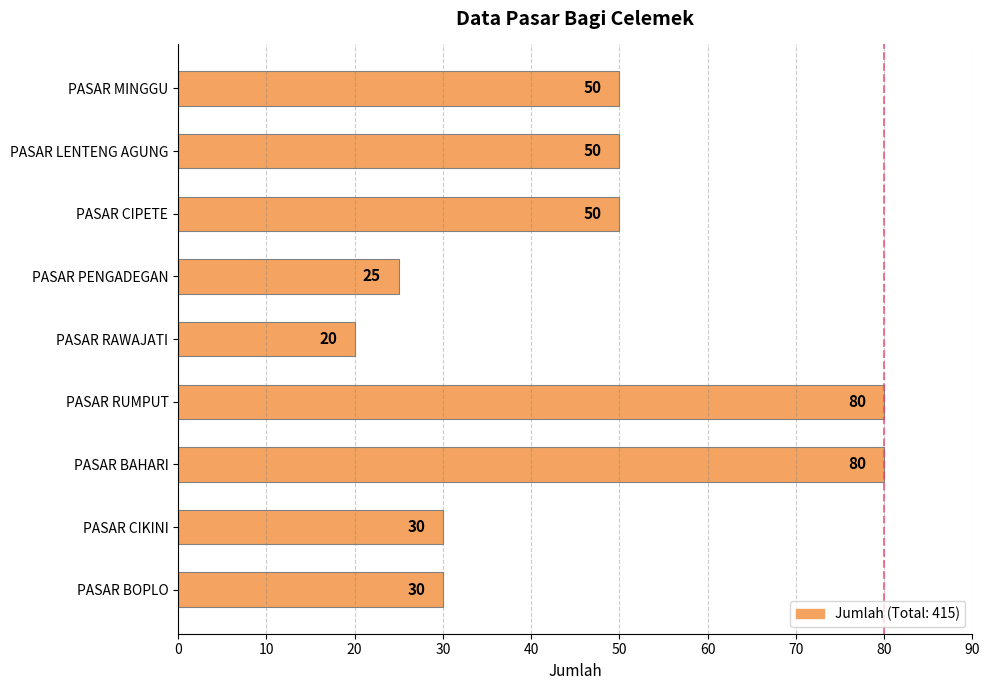

What is the greatest value displayed?

80